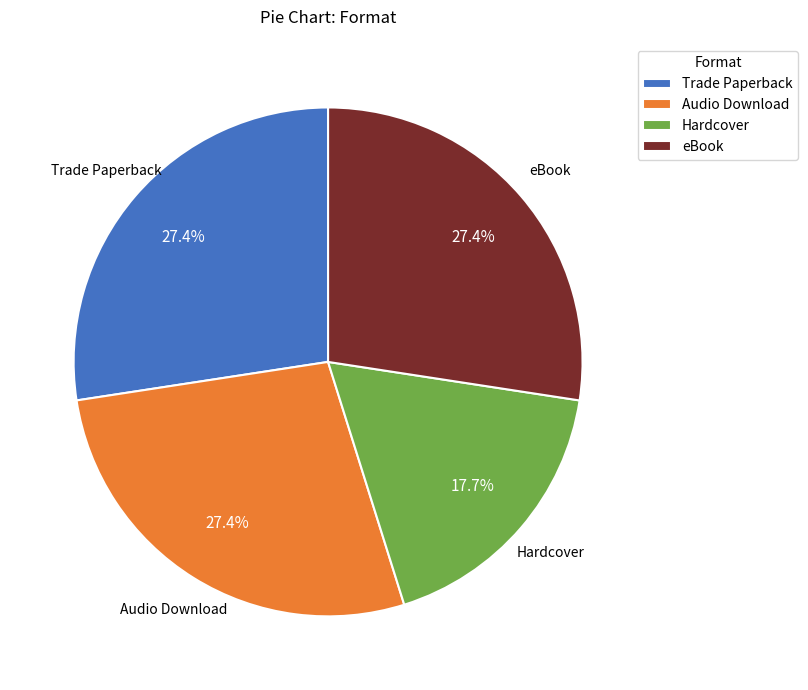

Does Trade Paperback represent more than half of the total?

No